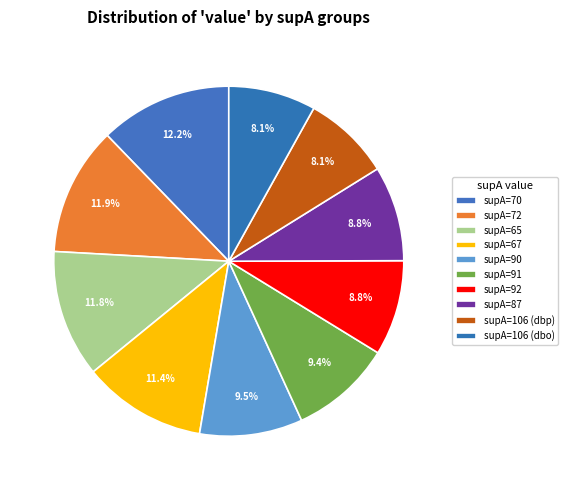

Between supA=106 (dbp) and supA=91, which is larger?

supA=91